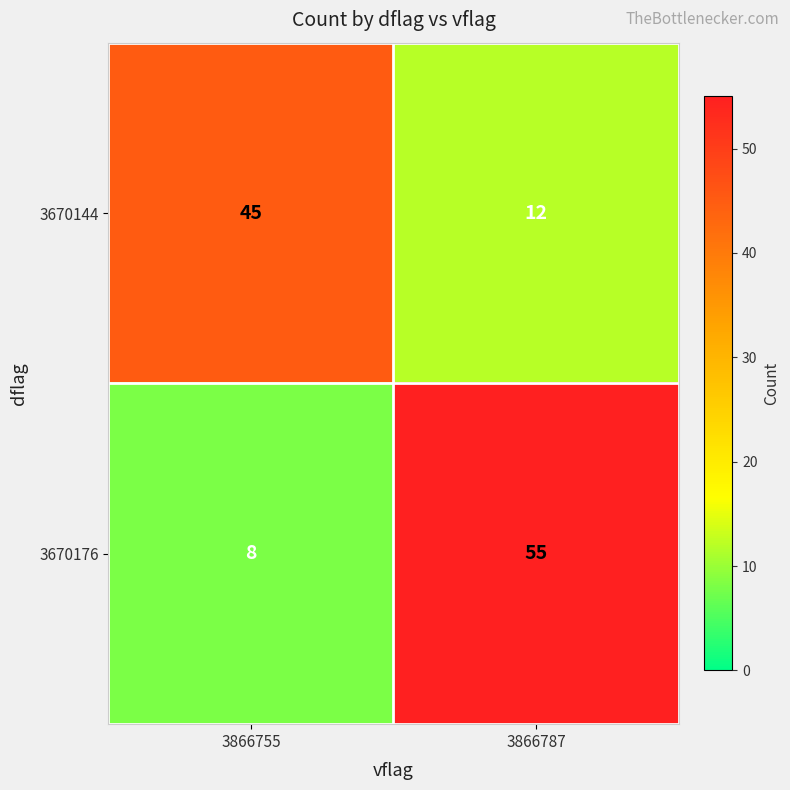

Rank the series by their average value, from lowest to highest.

3670144, 3670176